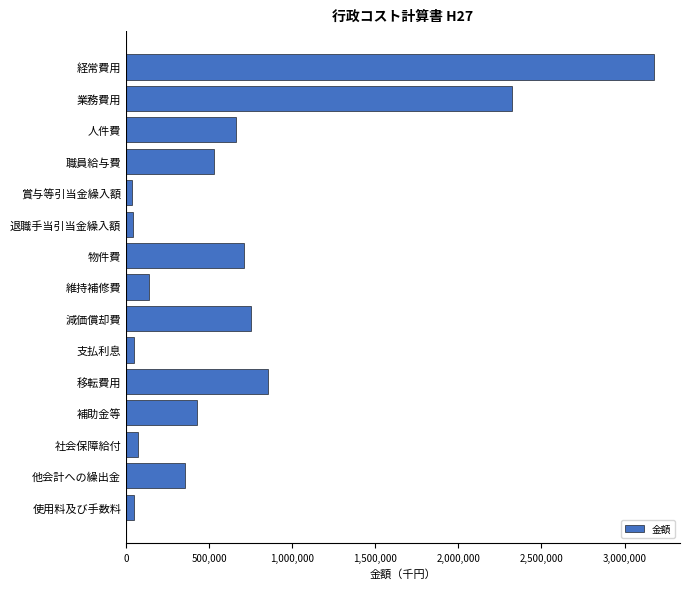

What is the change in value from 経常費用 to 他会計への繰出金?

-2820678